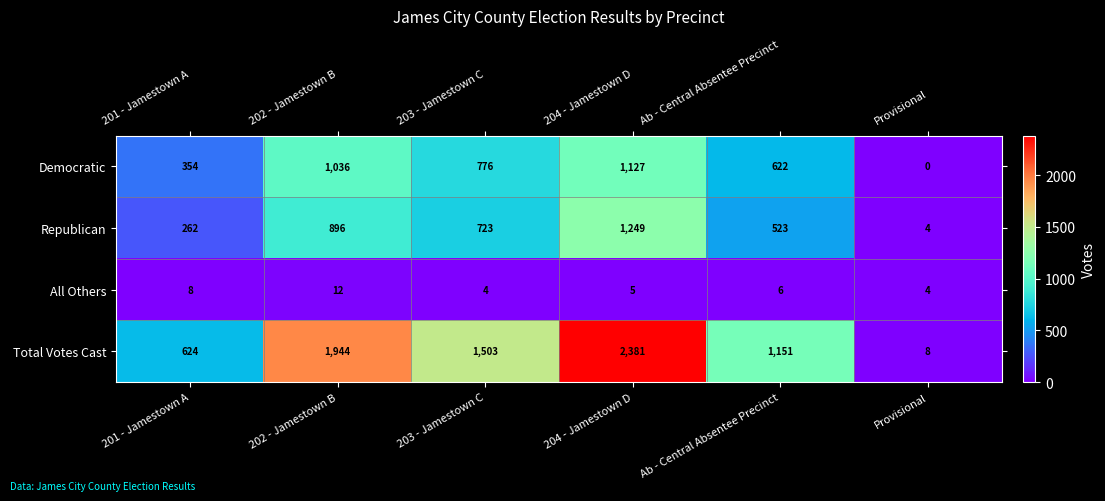

True or false: Republican has a value of 896 at 202 - Jamestown B.

True